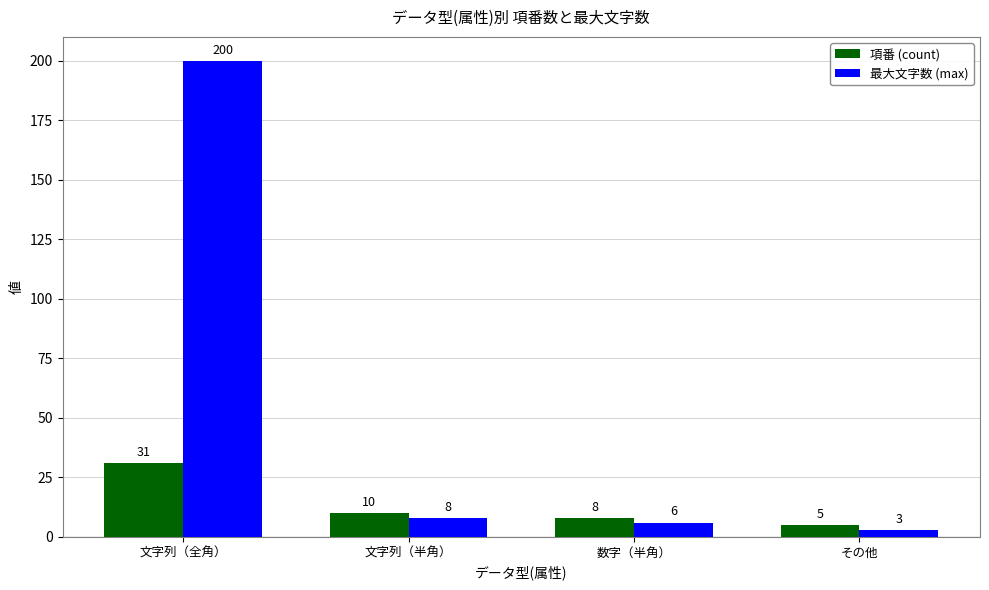

What is the smallest value displayed?

3